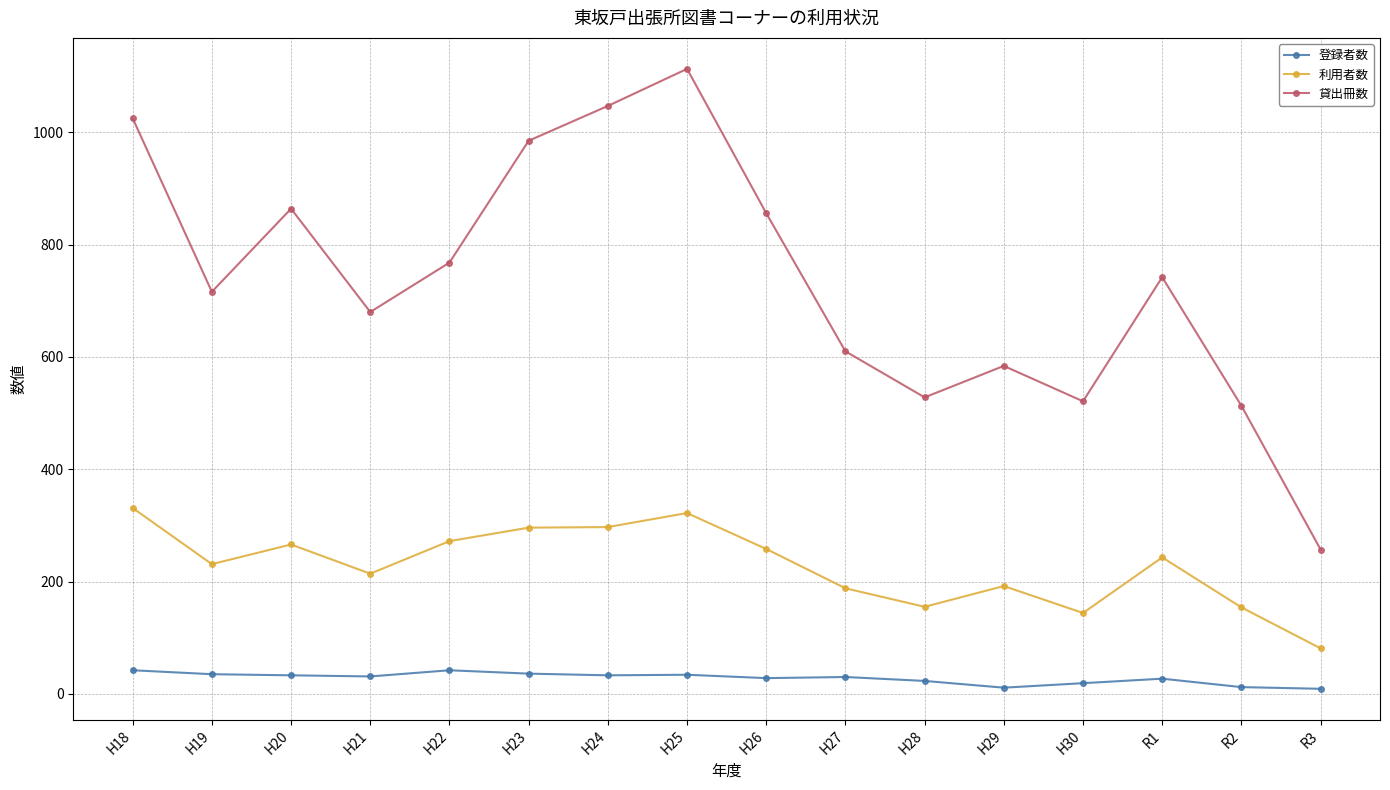

What is the minimum value for 利用者数?

81